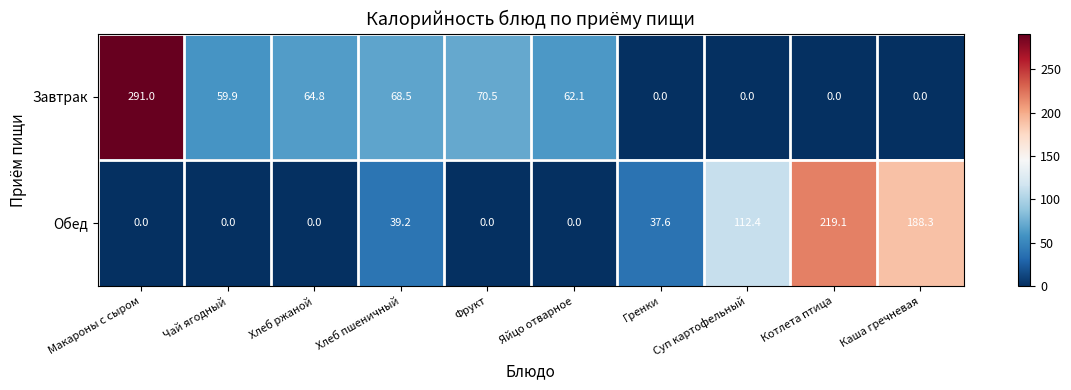

True or false: Завтрак has a value of 70.5 at Фрукт.

True